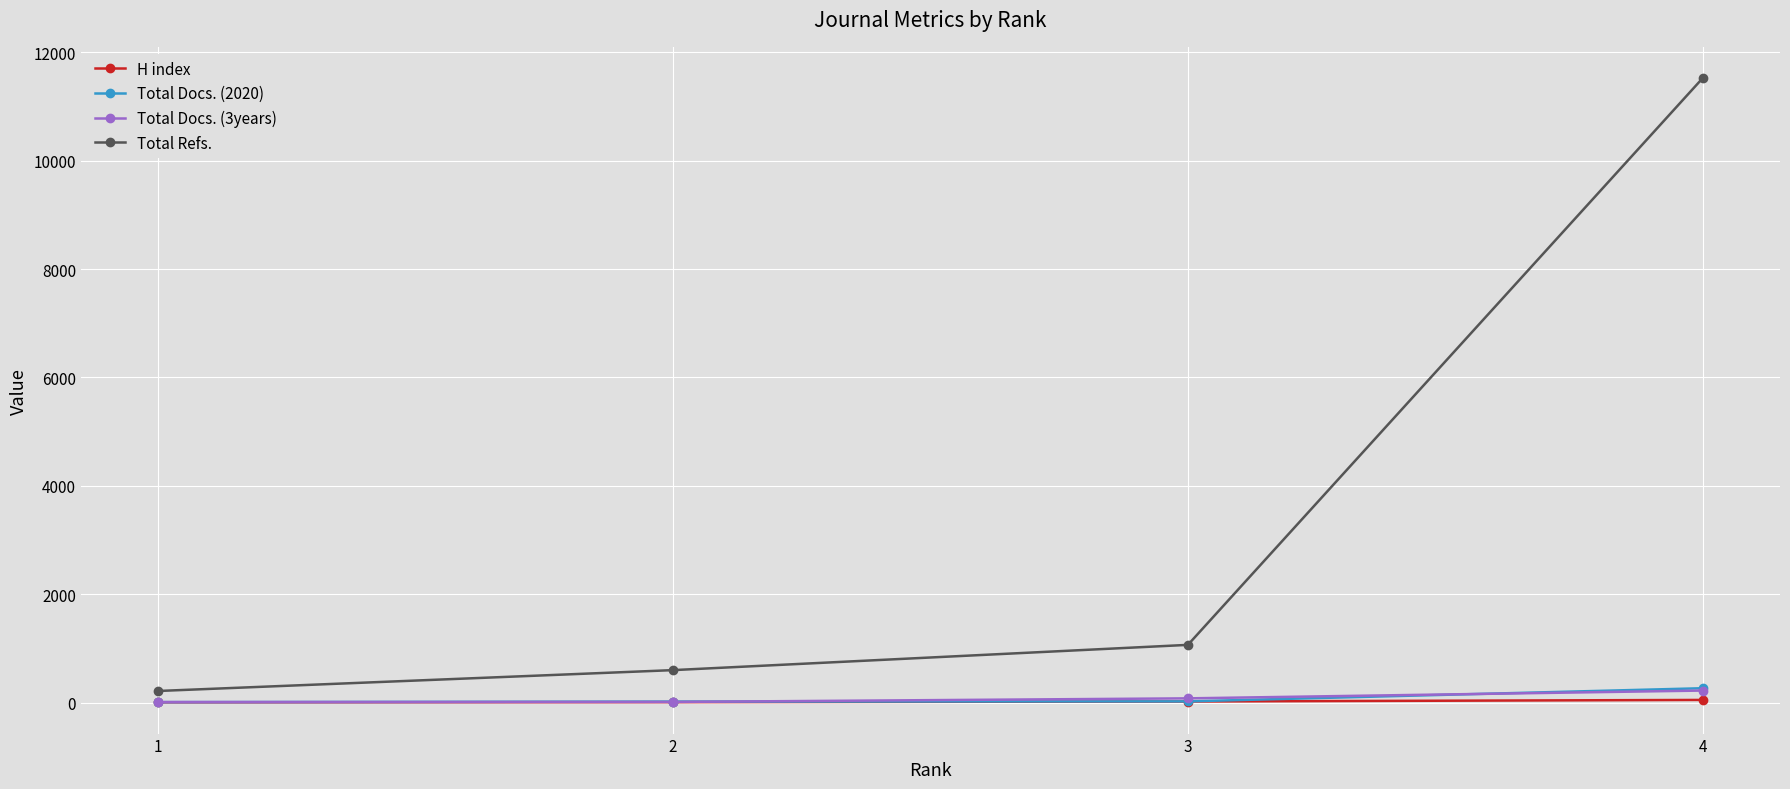

Which series has the largest range (max minus min)?

Total Refs.